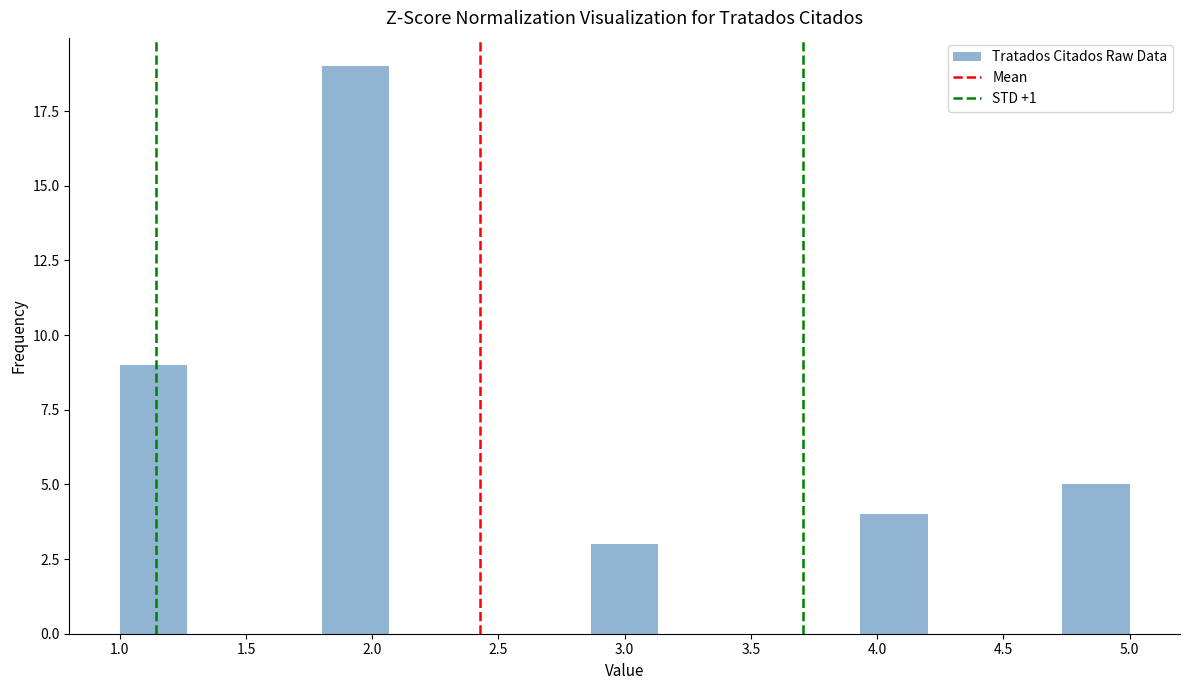

How tall is the bar that spans 1.00 to 1.25 on the x-axis? Neither the bar edges nor the heights are printed on the chart, so give them approximately, as read against the axes.

9